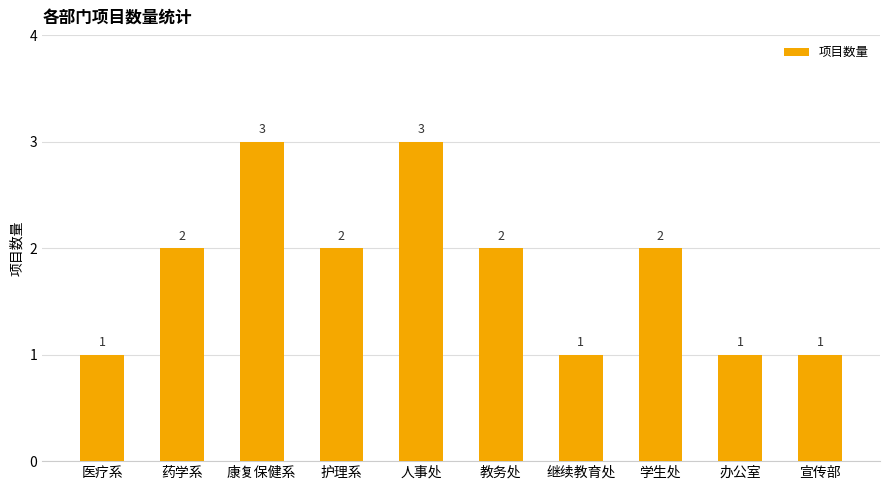

Reading left to right, what are all the values shown in this chart?

医疗系=1	药学系=2	康复保健系=3	护理系=2	人事处=3	教务处=2	继续教育处=1	学生处=2	办公室=1	宣传部=1